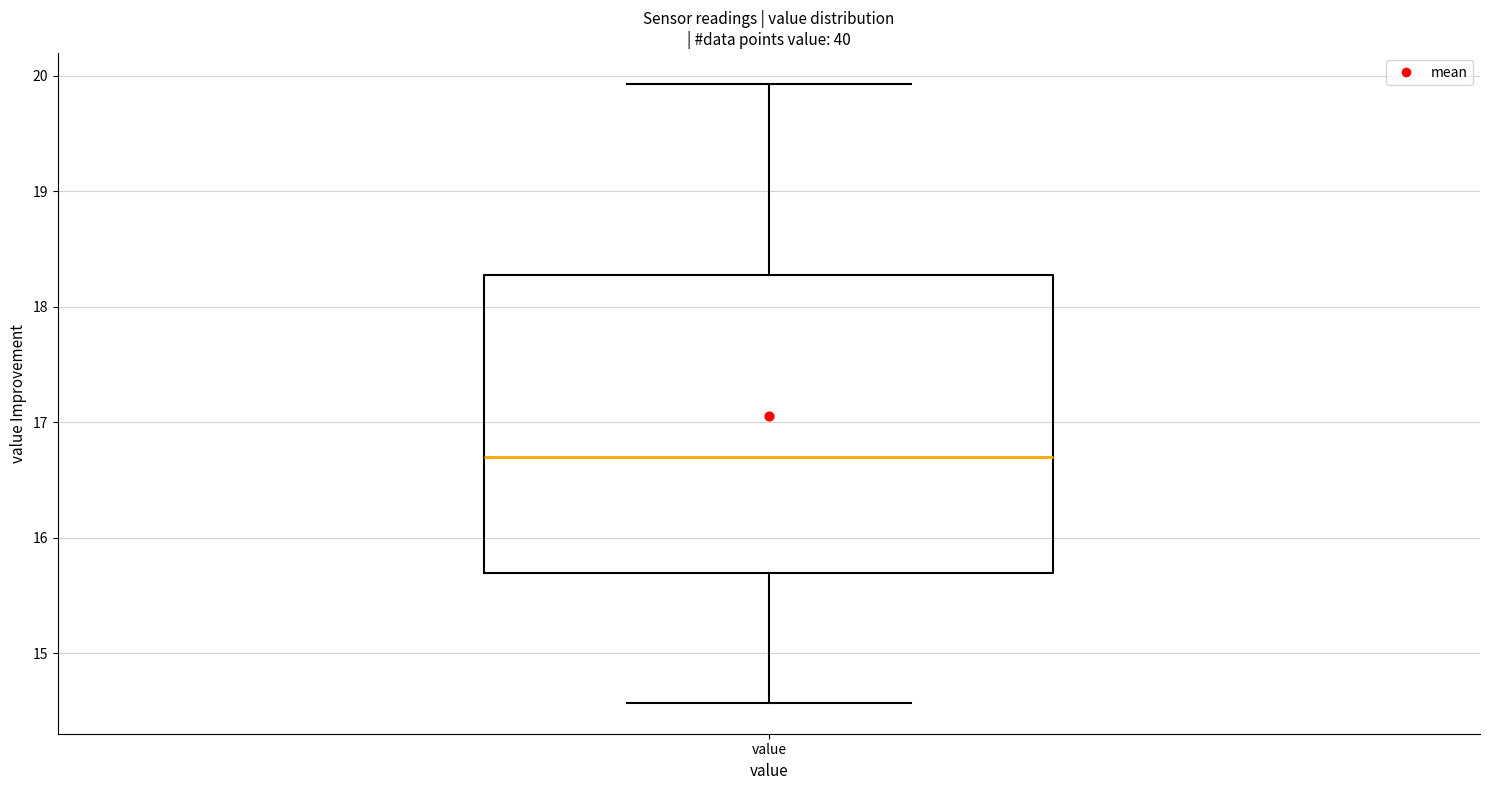

Transcribe this box plot: give where the median line is, the range the box spans, and where the two whiskers end, as read against the y-axis. The values are not printed on the chart, so give them approximately, as read against the axis.

median 16.7, box 15.7 to 18.3, whiskers 14.6 to 19.9